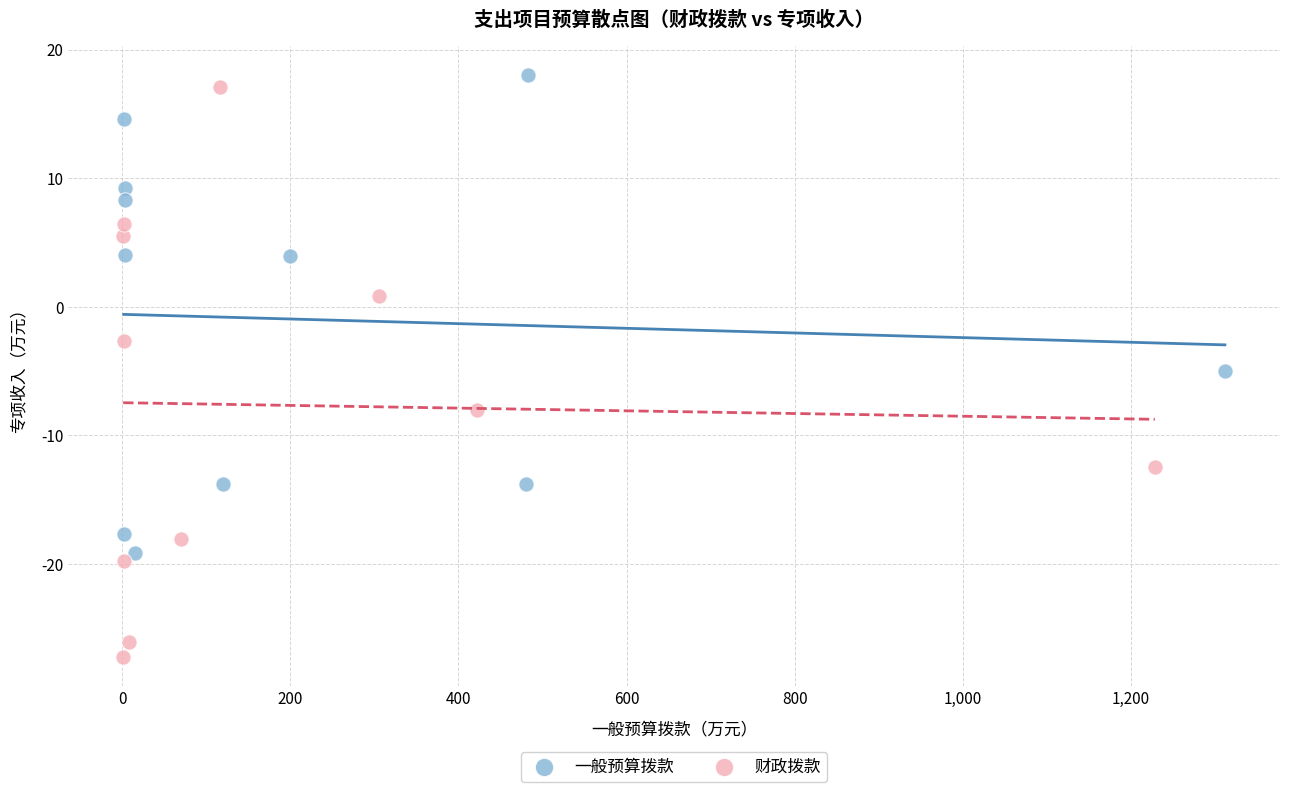

Which series contains the lowest Y value?

财政拨款